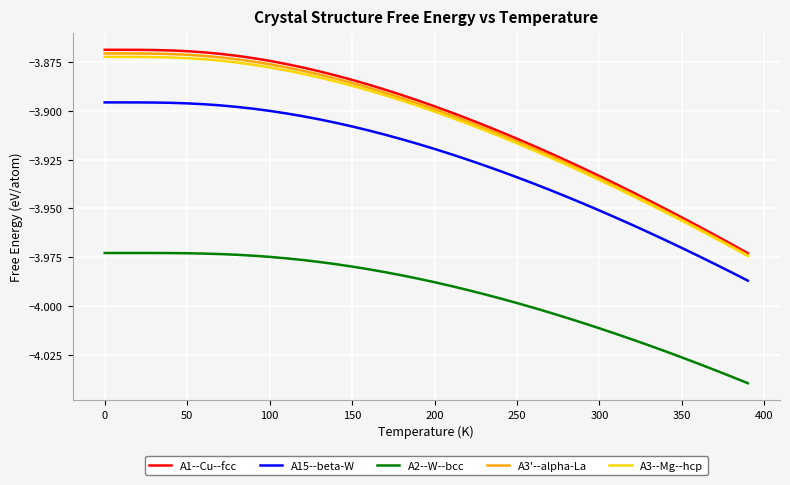

What is the difference between the maximum and minimum values in the A15--beta-W series?

0.1